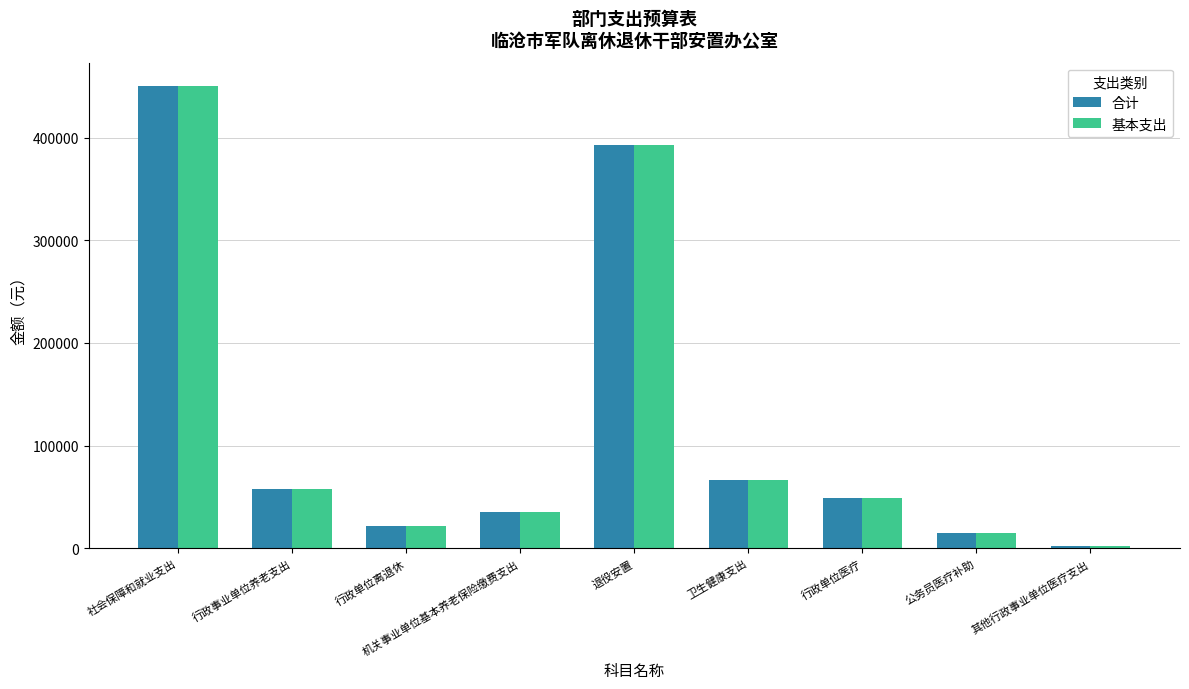

What is the difference between the 基本支出 values at 其他行政事业单位医疗支出 and 公务员医疗补助?

13436.0